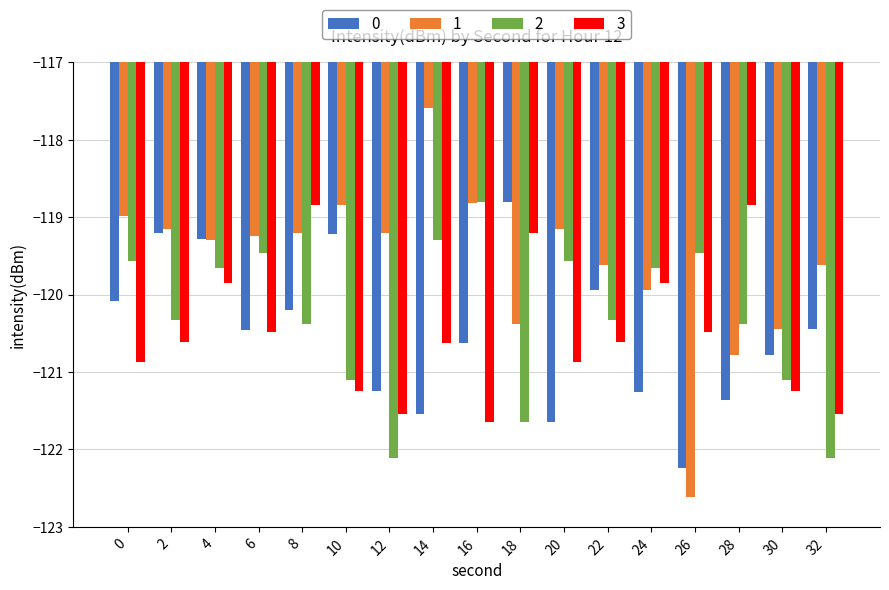

Rank the series at 20 from highest to lowest value.

1, 2, 3, 0